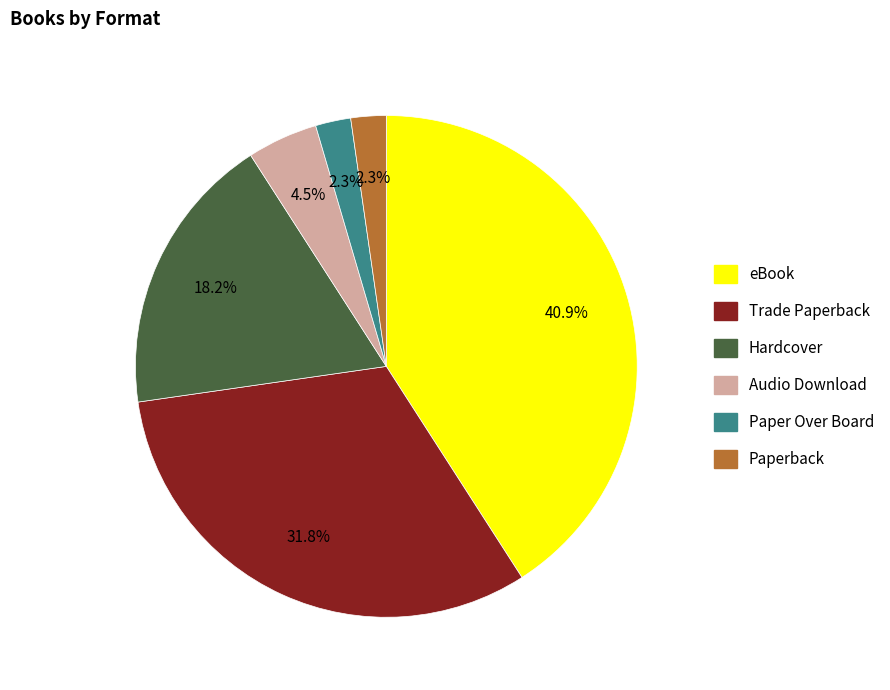

Does Audio Download account for over 50% of the chart?

No